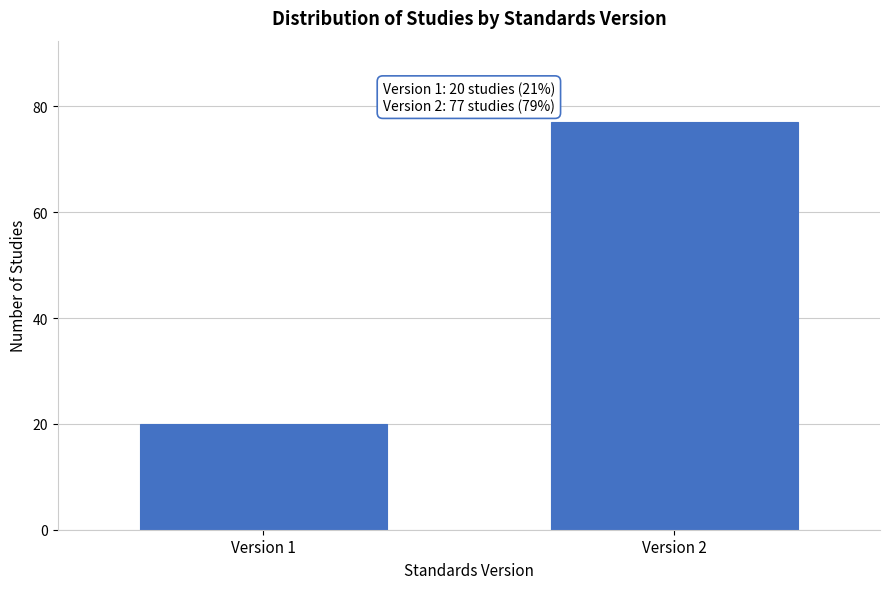

Reading left to right, extract all data points from this chart.

20	77